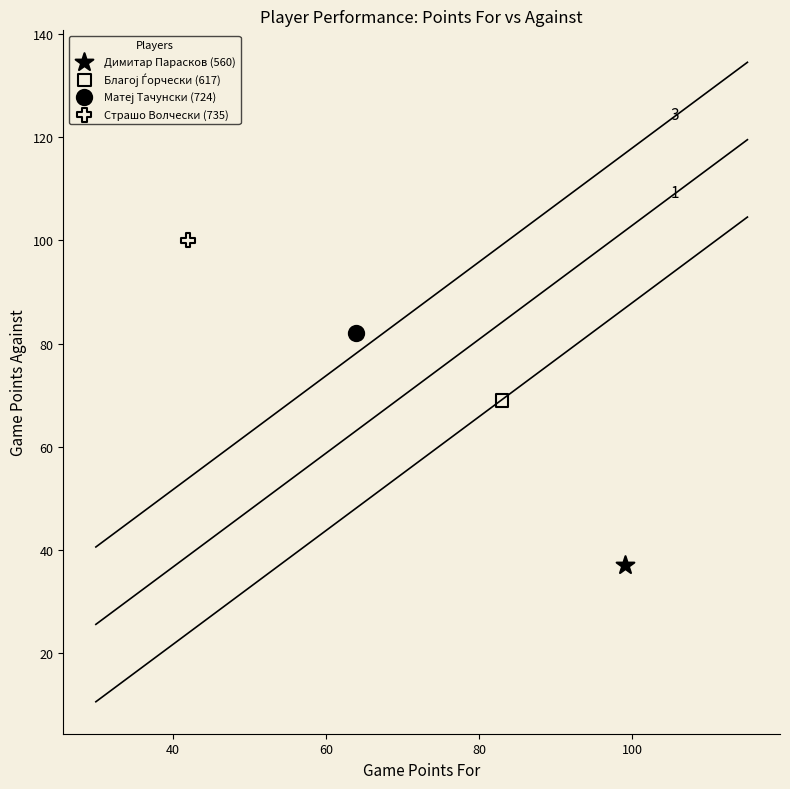

Which series reaches the minimum Y coordinate?

Димитар Парасков (560)